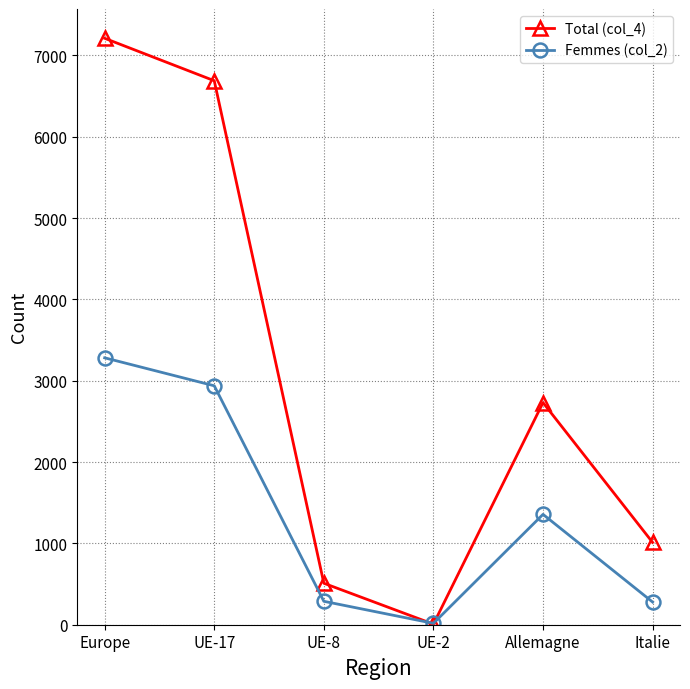

Where does the Femmes (col_2) series first go above 1357?

Europe